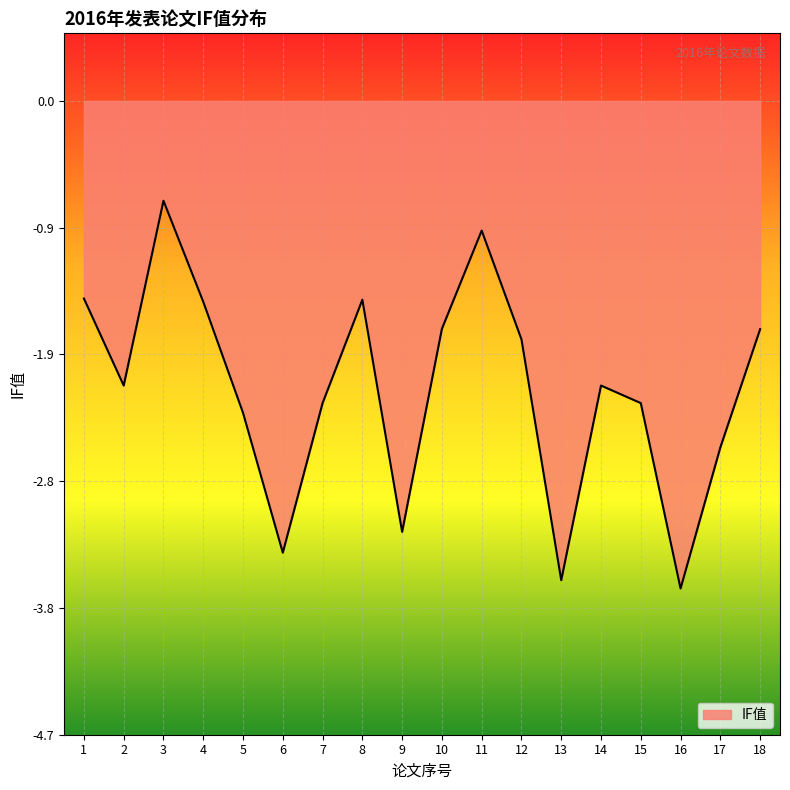

Reading left to right, what are all the values shown in this chart?

1=-1.5	2=-2.1	3=-0.7	4=-1.5	5=-2.3	6=-3.3	7=-2.2	8=-1.5	9=-3.2	10=-1.7	11=-1.0	12=-1.8	13=-3.5	14=-2.1	15=-2.2	16=-3.6	17=-2.6	18=-1.7